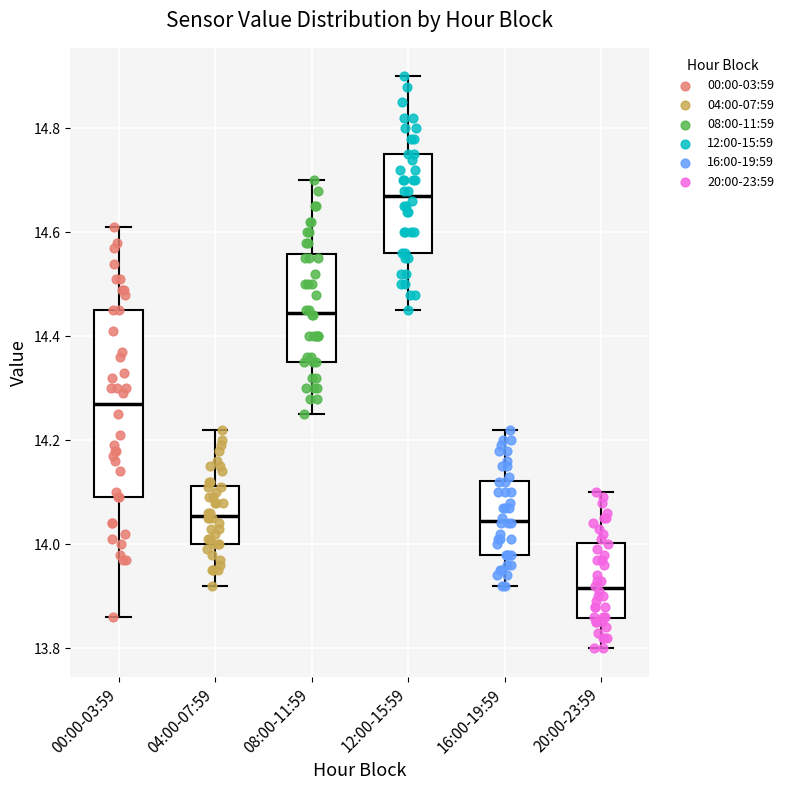

Which box is the tallest, from its lower edge to its upper edge?

00:00-03:59